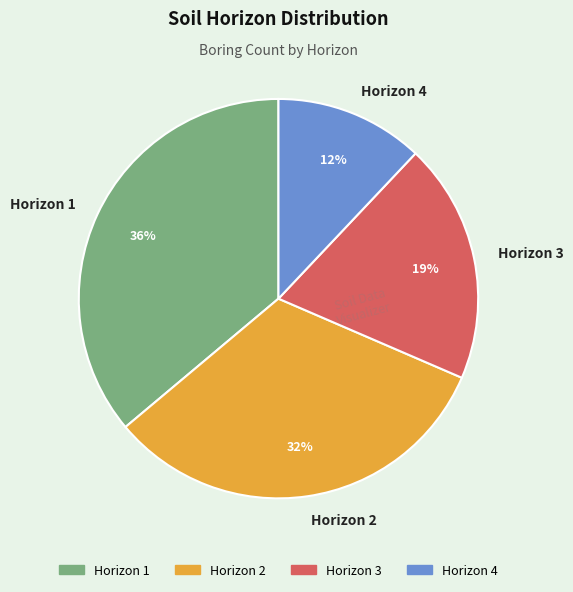

Between Horizon 3 and Horizon 2, which is larger?

Horizon 2